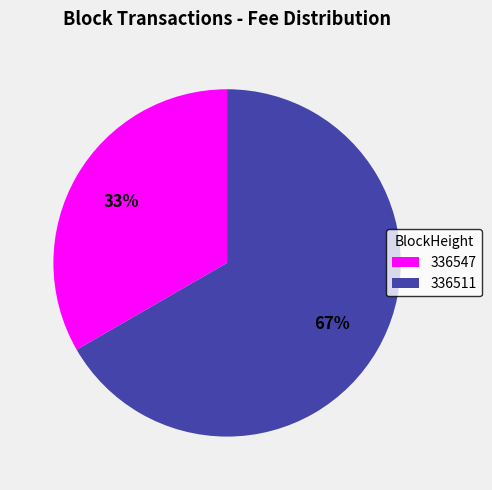

To the nearest percent, what is the combined percentage of 336547 and 336511?

100%